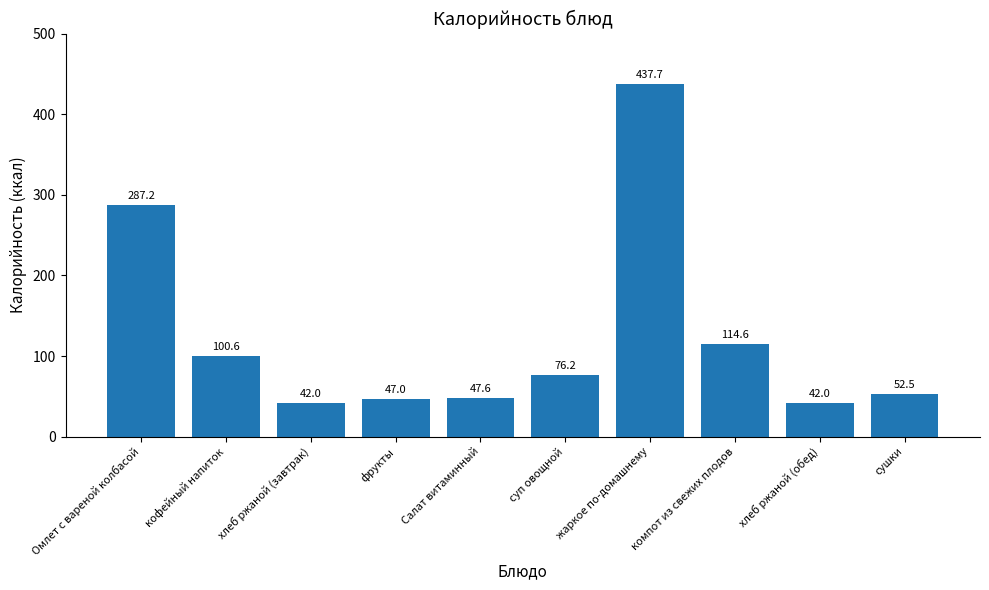

The value at кофейный напиток is 100.6. True or false?

True